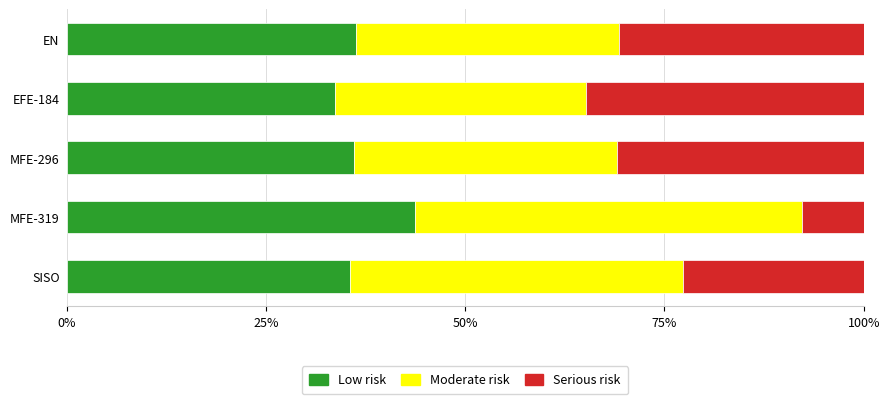

What is the total value across all series at MFE-296?

100.0